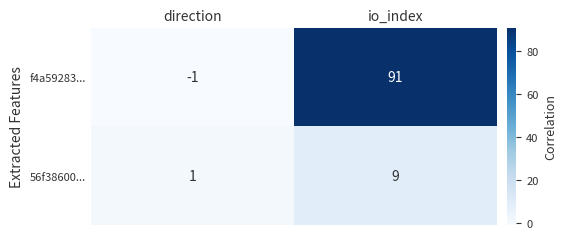

Rank the series by their maximum value, from highest to lowest.

f4a59283..., 56f38600...